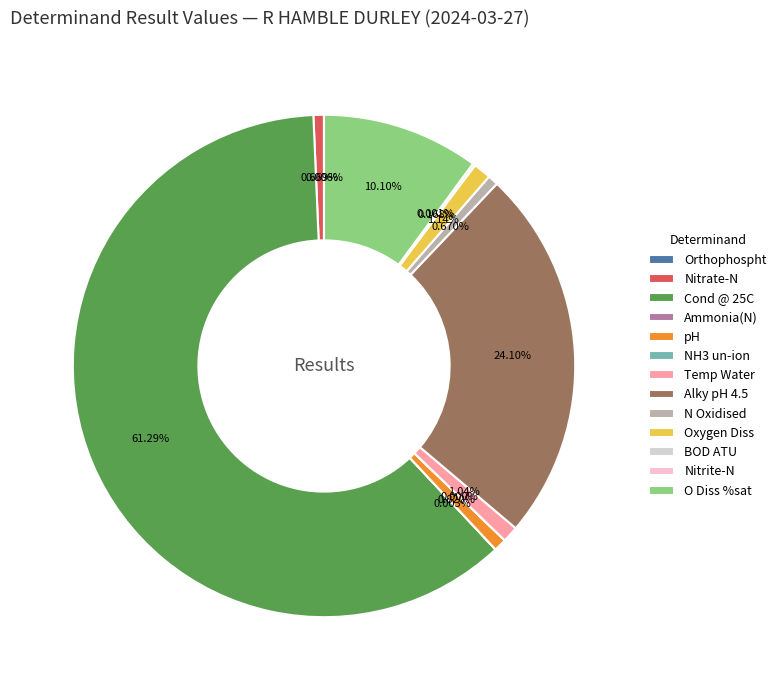

Which category accounts for the majority?

Cond @ 25C